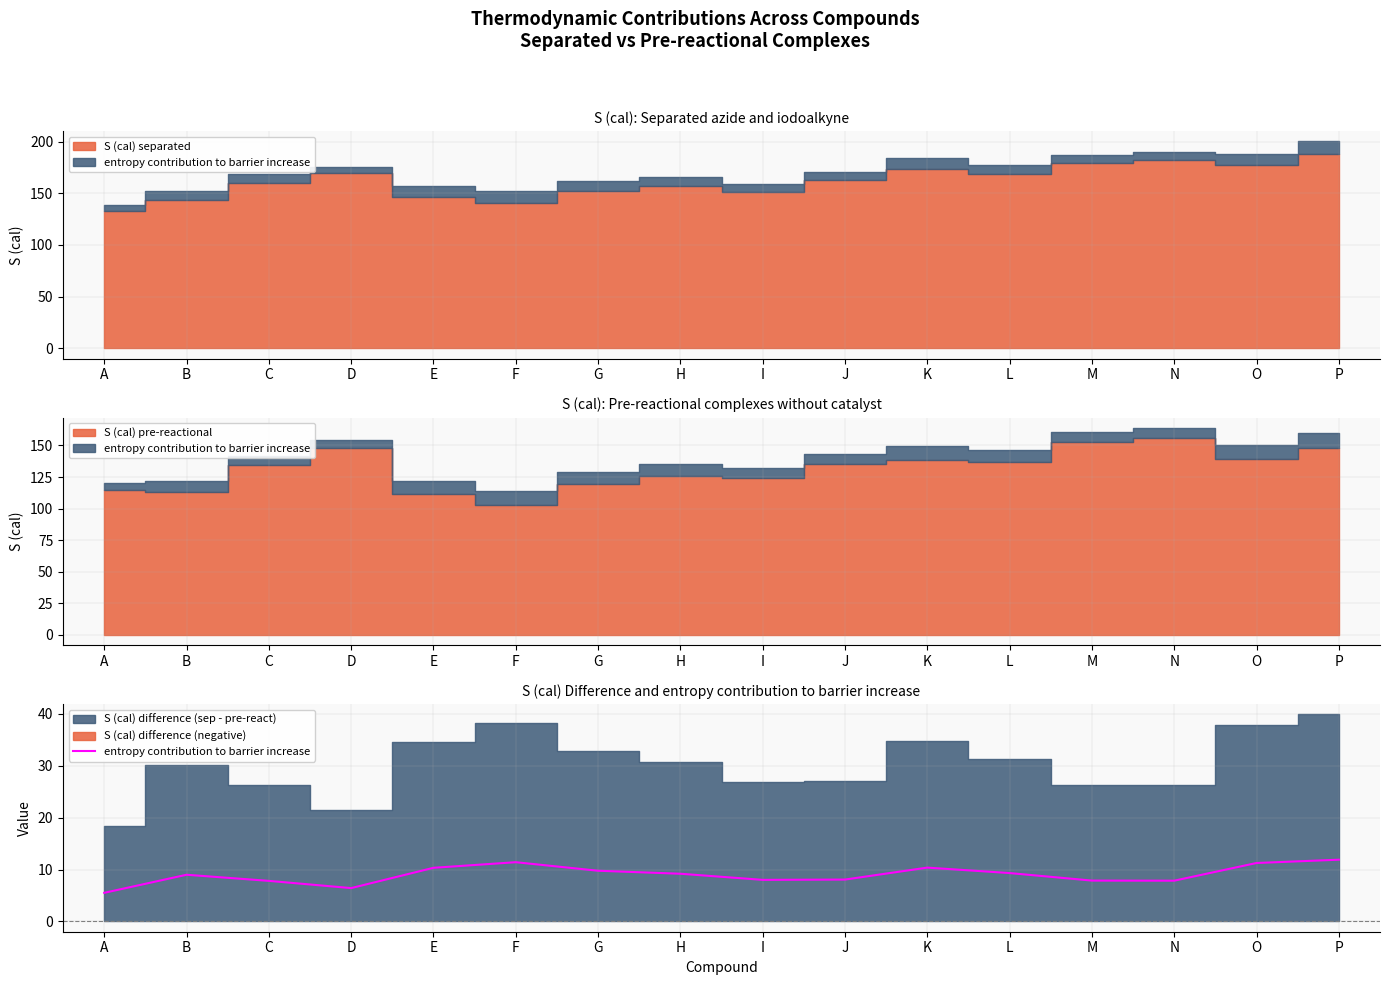

Approximately how many times larger is the value at K compared to L?

1.1